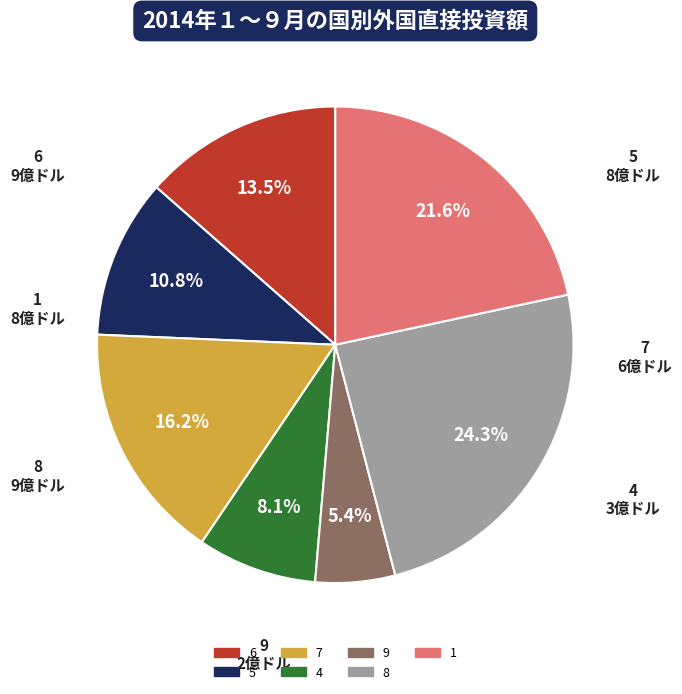

To the nearest percent, what portion does 7 represent?

16%